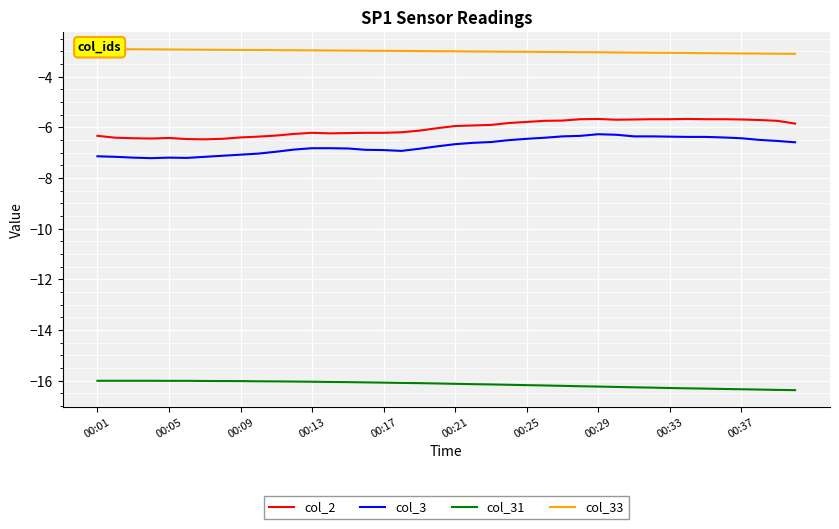

True or false: col_33 and col_2 intersect in this chart.

False